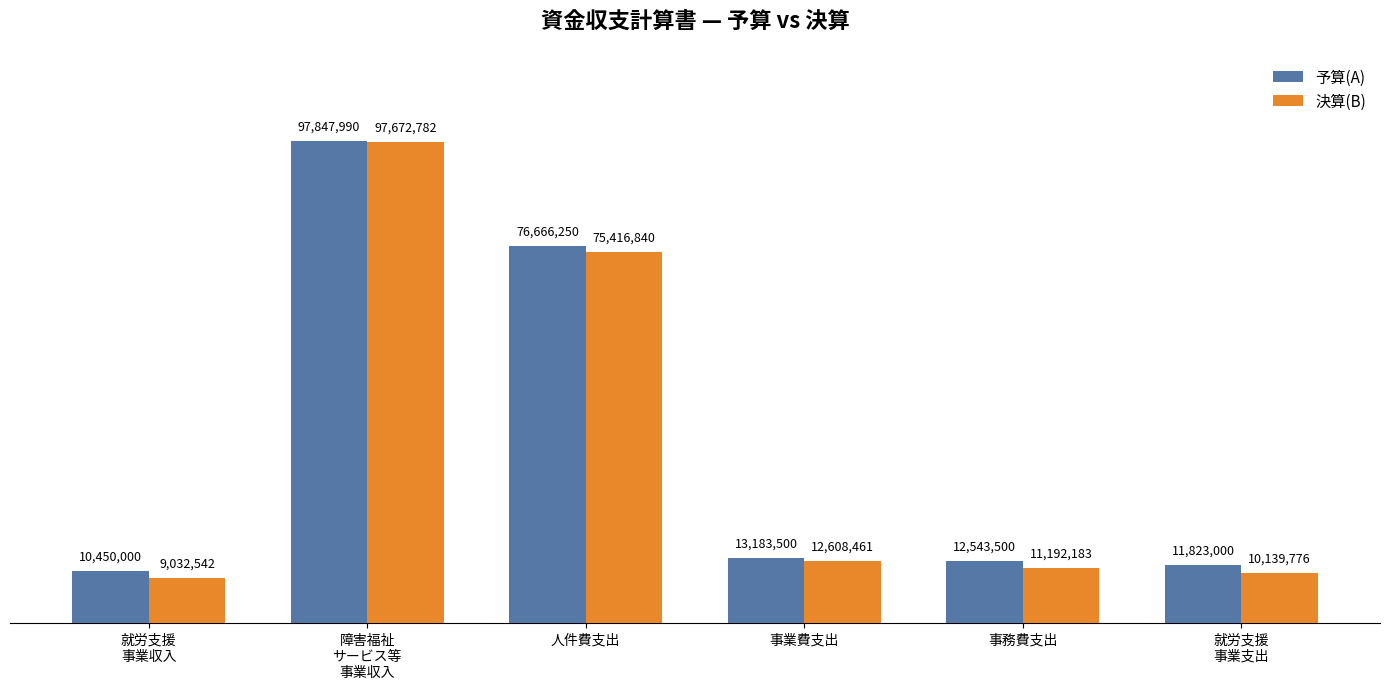

What is the minimum value shown in the chart?

9032542